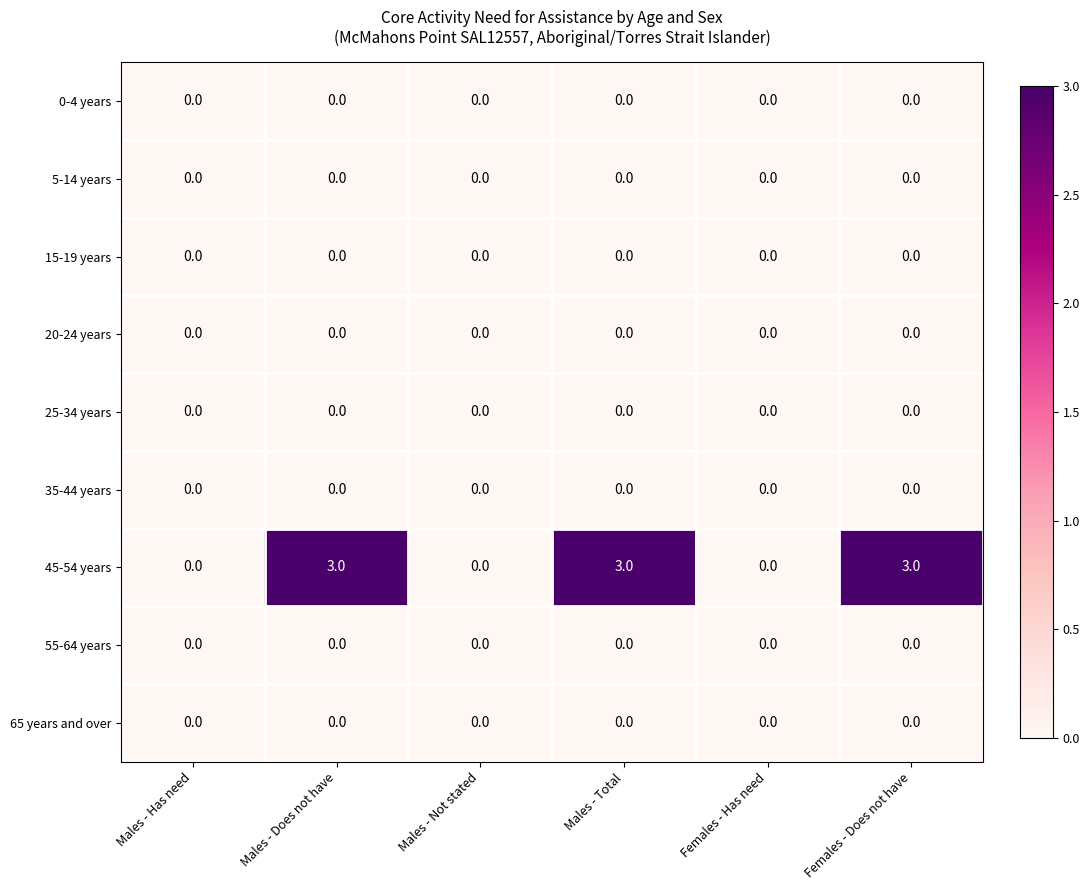

Between Males - Not stated and Males - Total, which series saw the biggest shift?

45-54 years